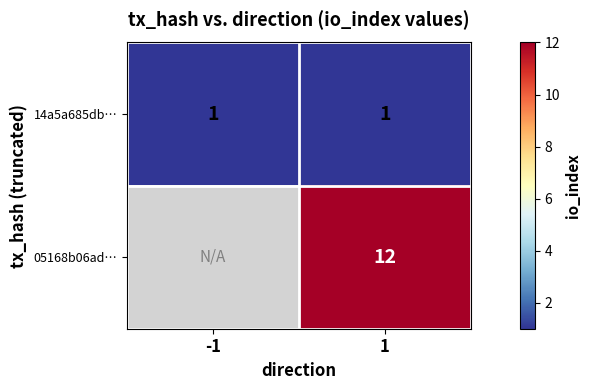

Which has a higher value, 1 or -1?

1